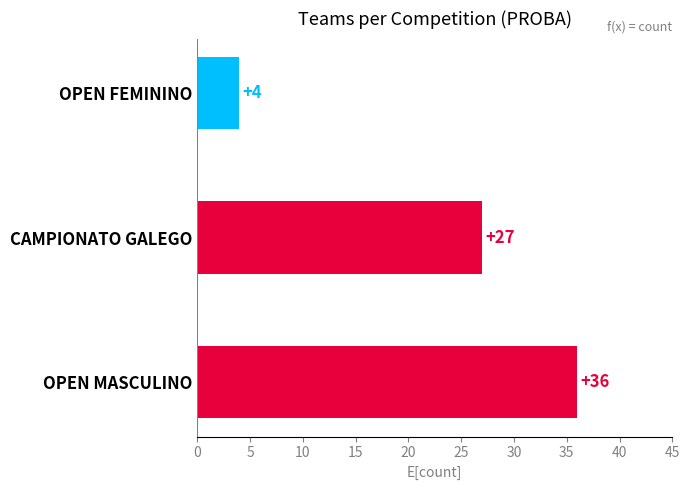

What is the change in value from OPEN MASCULINO to OPEN FEMININO?

-32